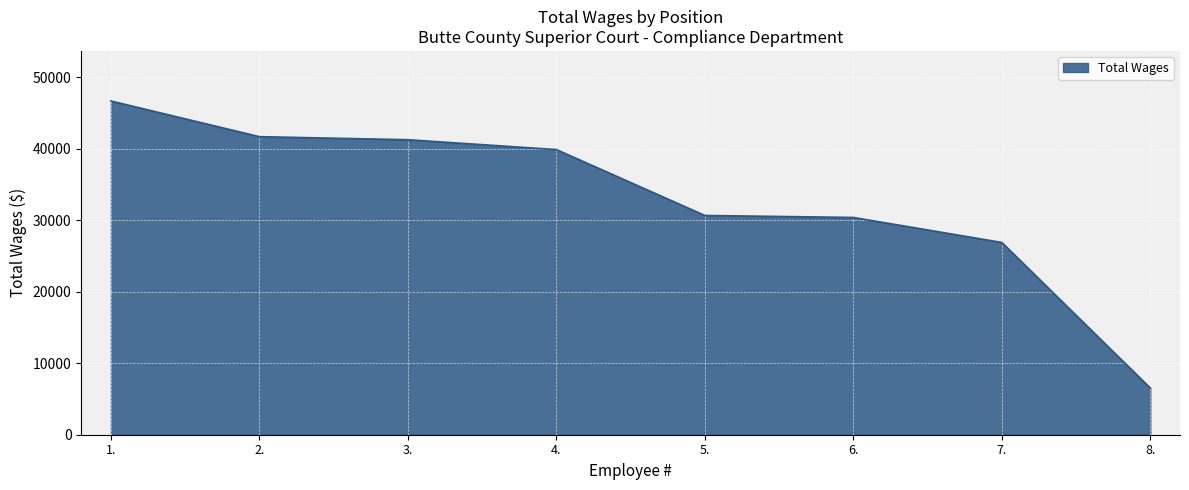

Reading left to right, list all the values displayed in this chart.

46674	41685	41257	39879	30664	30385	26890	6524